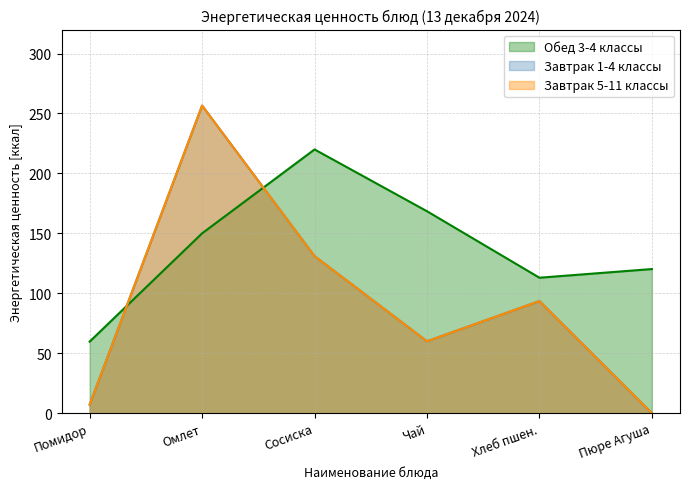

True or false: Завтрак 1-4 классы has more than 1 points higher than both neighbors.

True